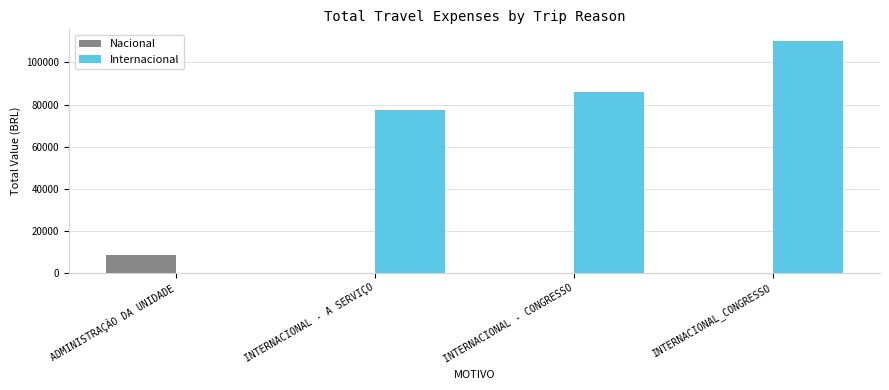

Is the value of Nacional at INTERNACIONAL - A SERVIÇO greater than the value of Internacional at INTERNACIONAL_CONGRESSO?

No